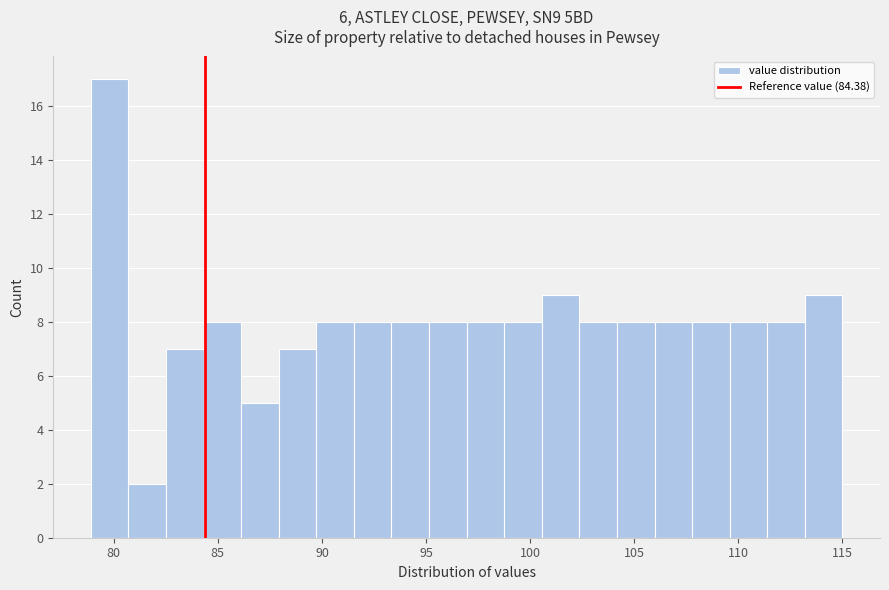

Read against the x-axis, roughly where is the centre of the tallest bar?

80.0